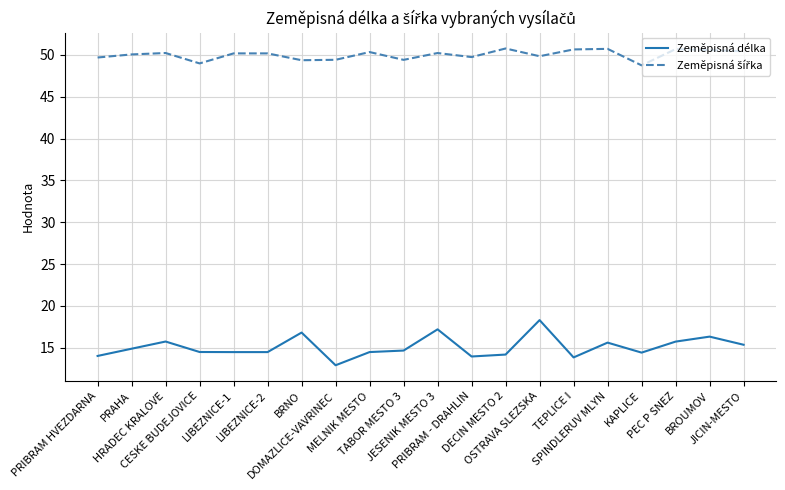

What is the approximate value of Zeměpisná délka at MELNIK MESTO?

14.5